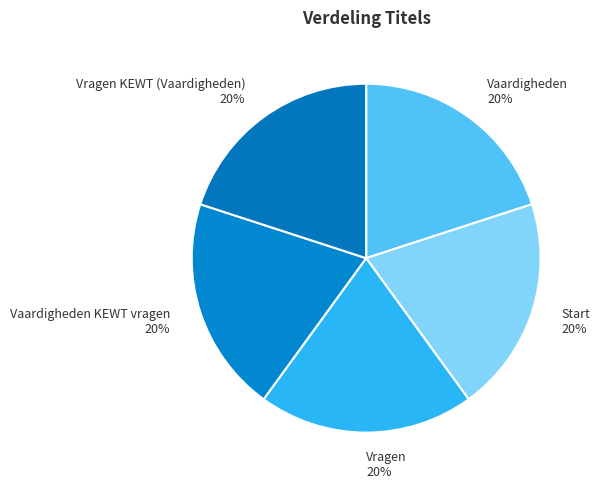

Do Vaardigheden KEWT vragen and Vragen together represent more than half of the pie?

No